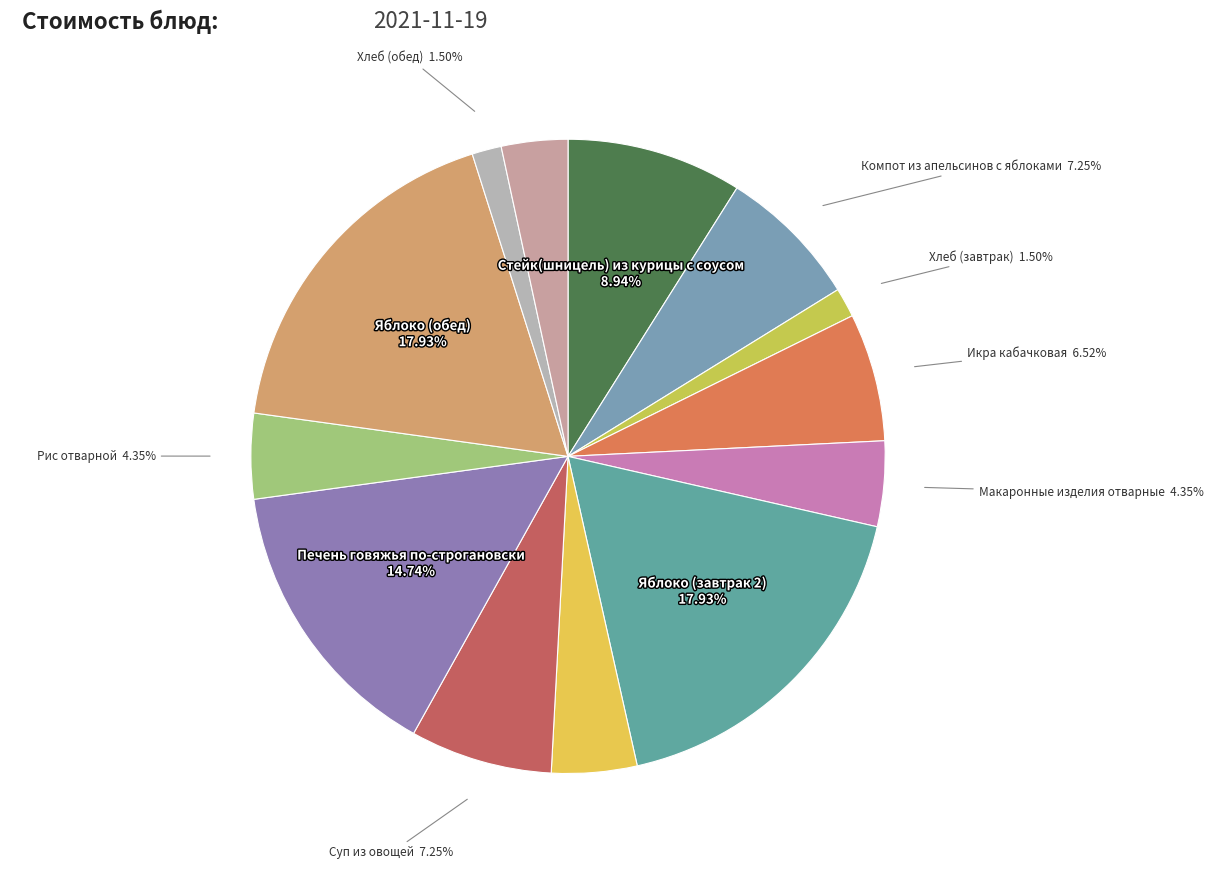

Count the number of slices in the pie.

13